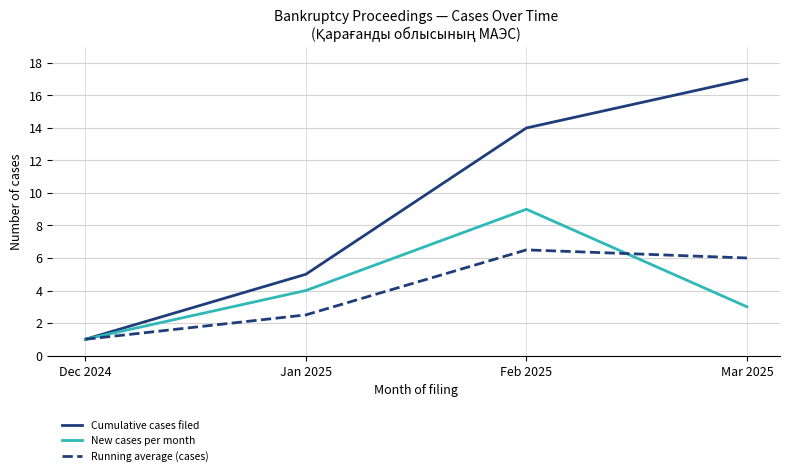

Reading left to right, extract all data points from this chart.

Cumulative cases filed: Dec 2024=1.0	Jan 2025=5.0	Feb 2025=14.0	Mar 2025=17.0
New cases per month: Dec 2024=1.0	Jan 2025=4.0	Feb 2025=9.0	Mar 2025=3.0
Running average (cases): Dec 2024=1.0	Jan 2025=2.5	Feb 2025=6.5	Mar 2025=6.0